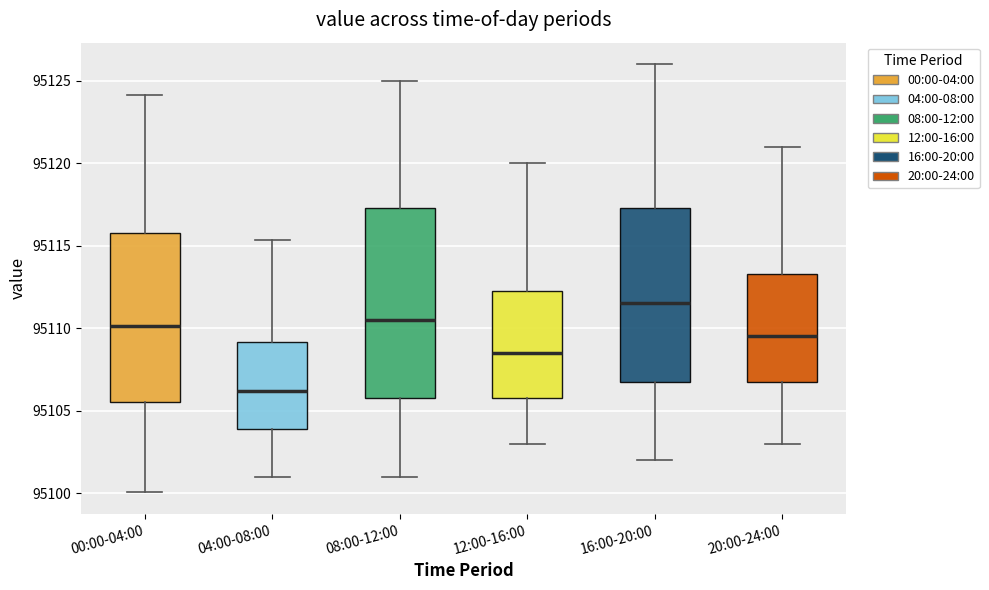

Where is the lower edge of the box for 12:00-16:00 on the y-axis? The values are not printed on the chart, so give them approximately, as read against the axis.

95106.0